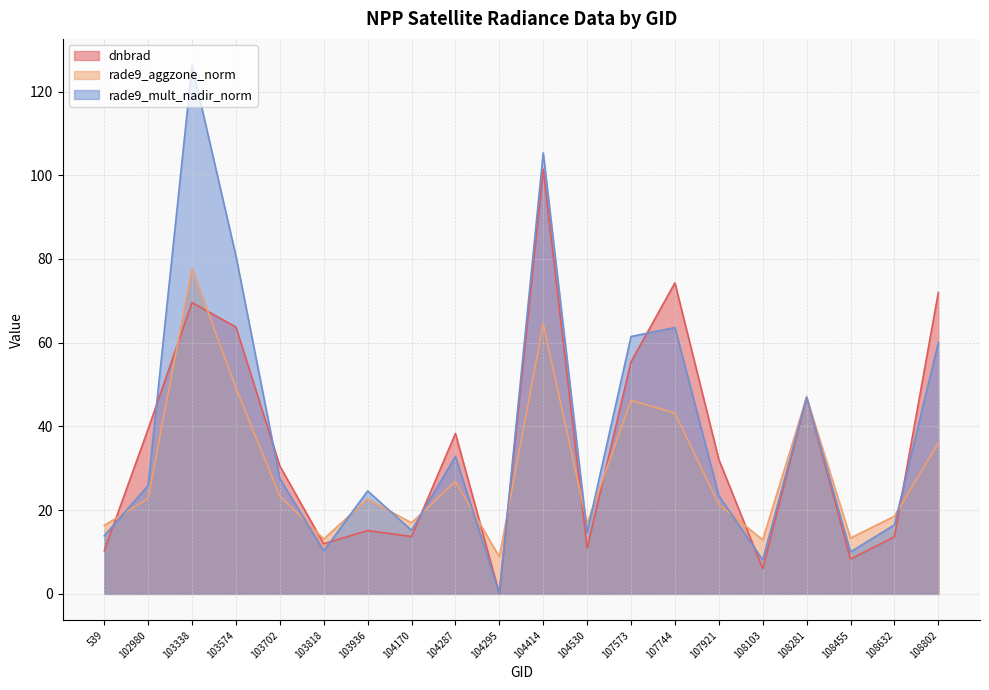

What are all the series names shown in the legend?

dnbrad, rade9_aggzone_norm, rade9_mult_nadir_norm